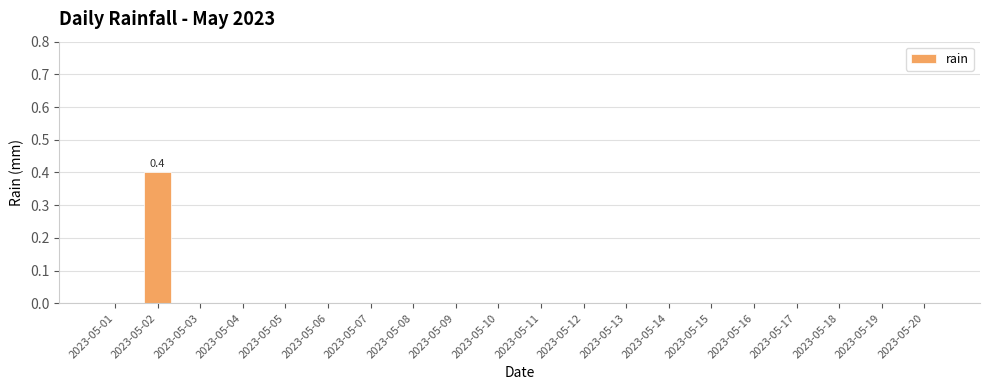

Are the bars grouped side by side (vs. stacked)?

No